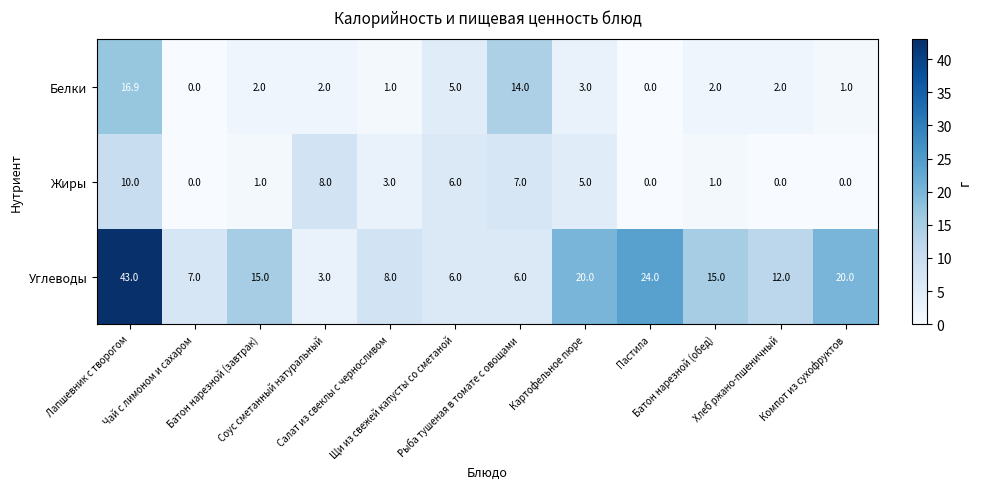

What is the sum of all Белки values?

48.9